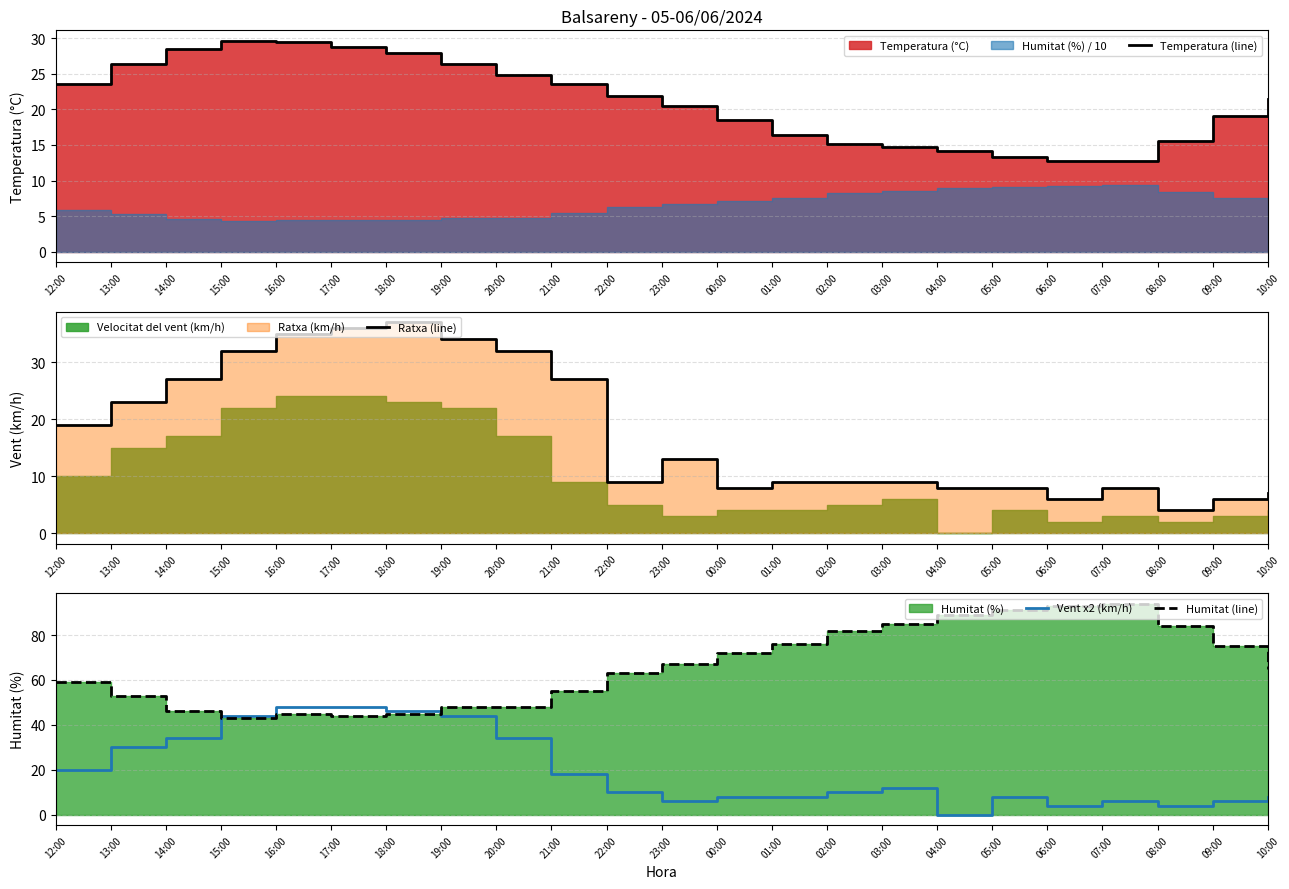

Count the number of data series in this chart.

4